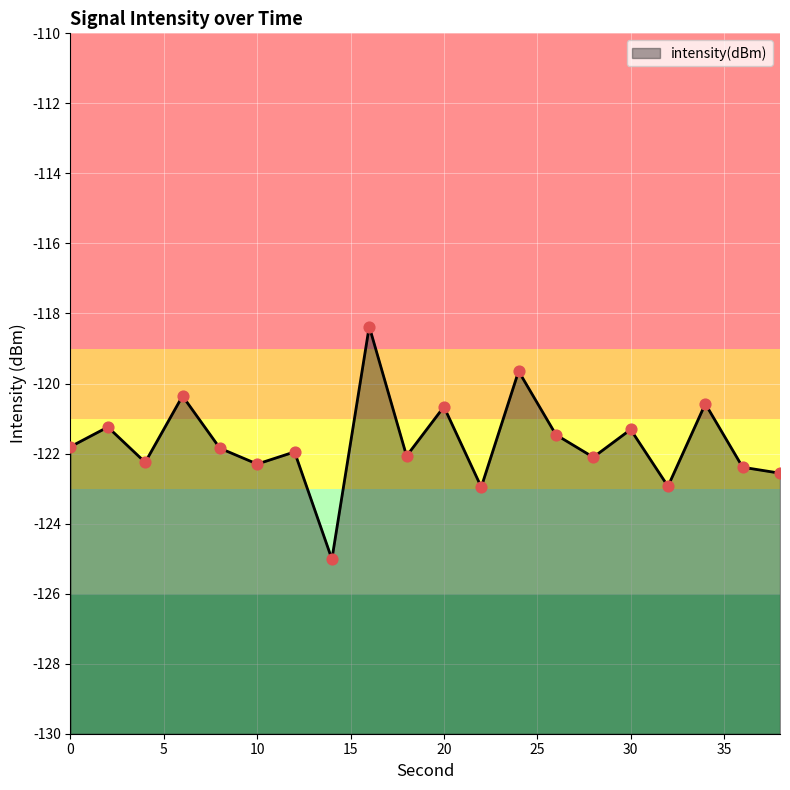

What is the change in value from 22 to 30?

+1.6